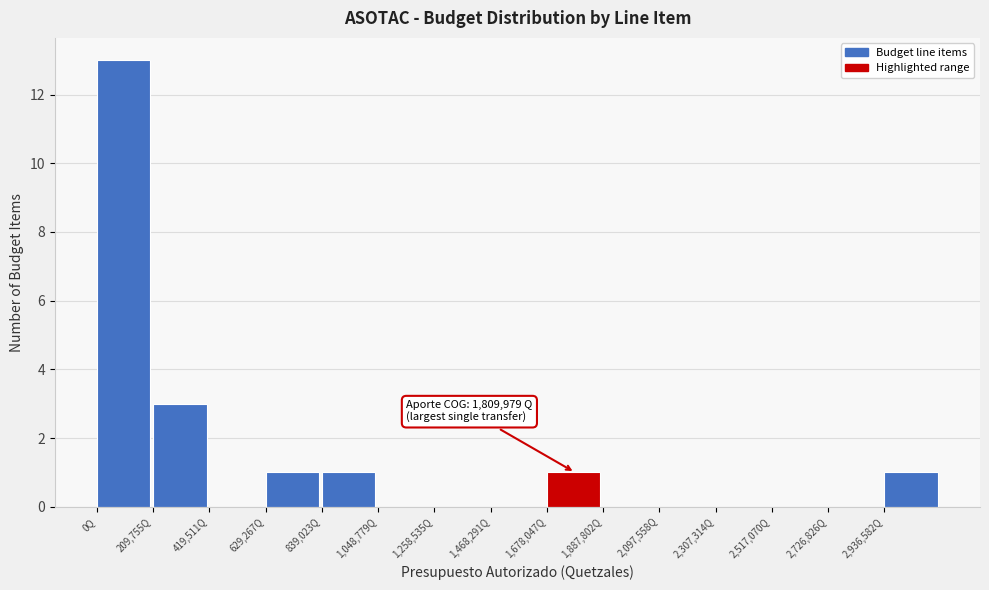

Which range on the x-axis has the tallest bar?

0 to 200000